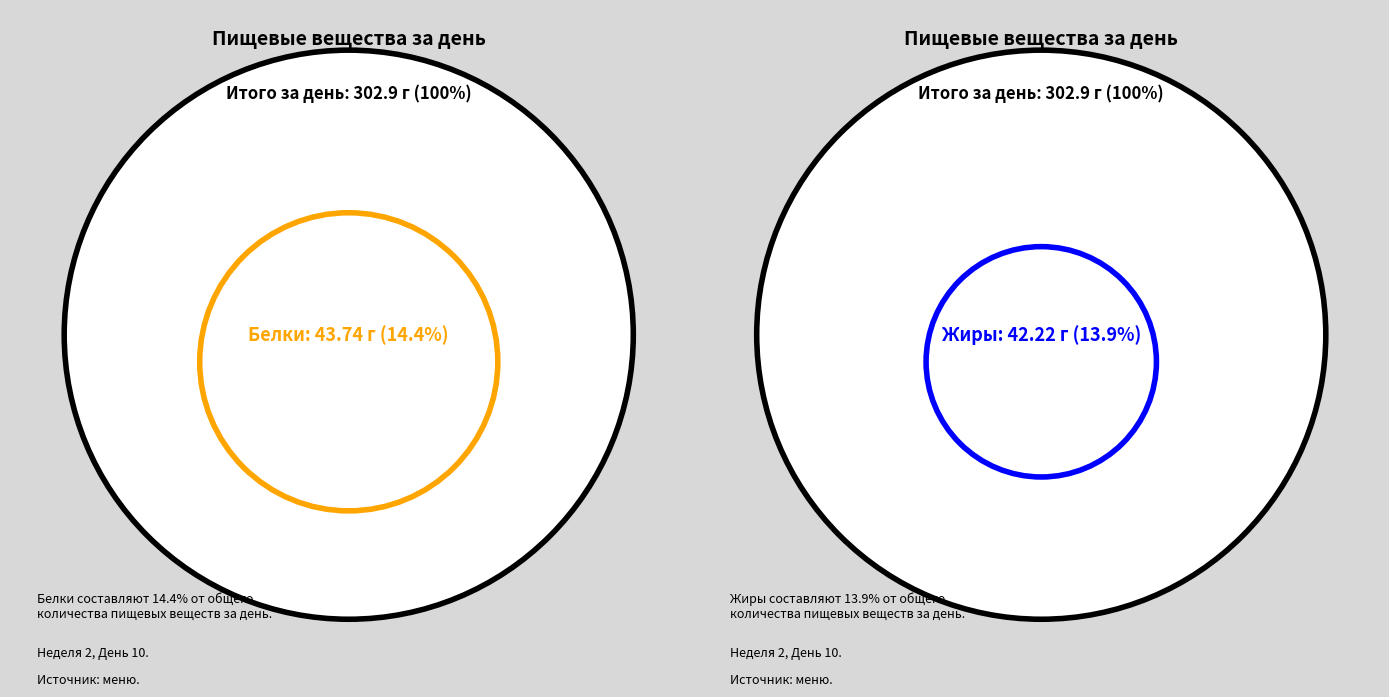

Which category has the smallest portion of the pie?

Жиры